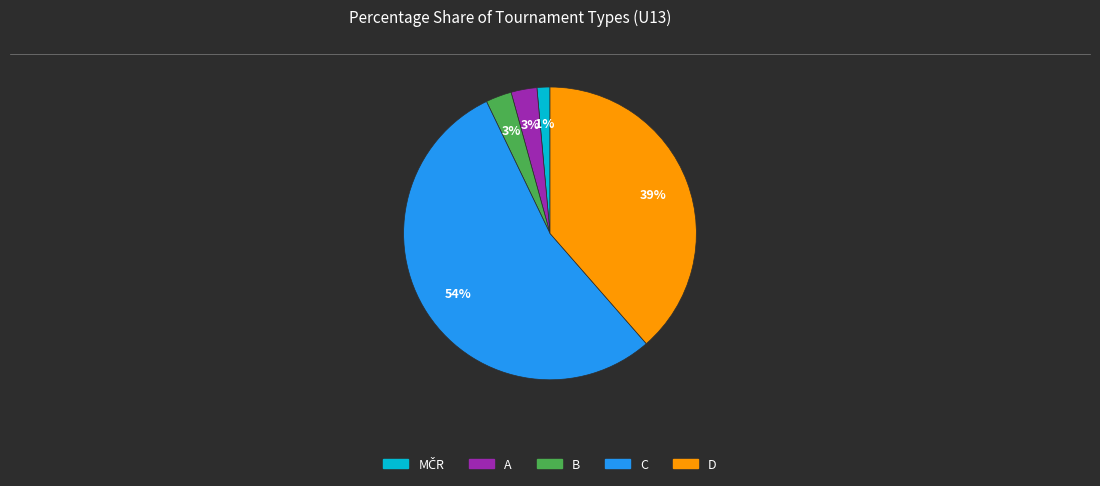

To the nearest percent, what is the difference between the largest and smallest slice percentages?

53%